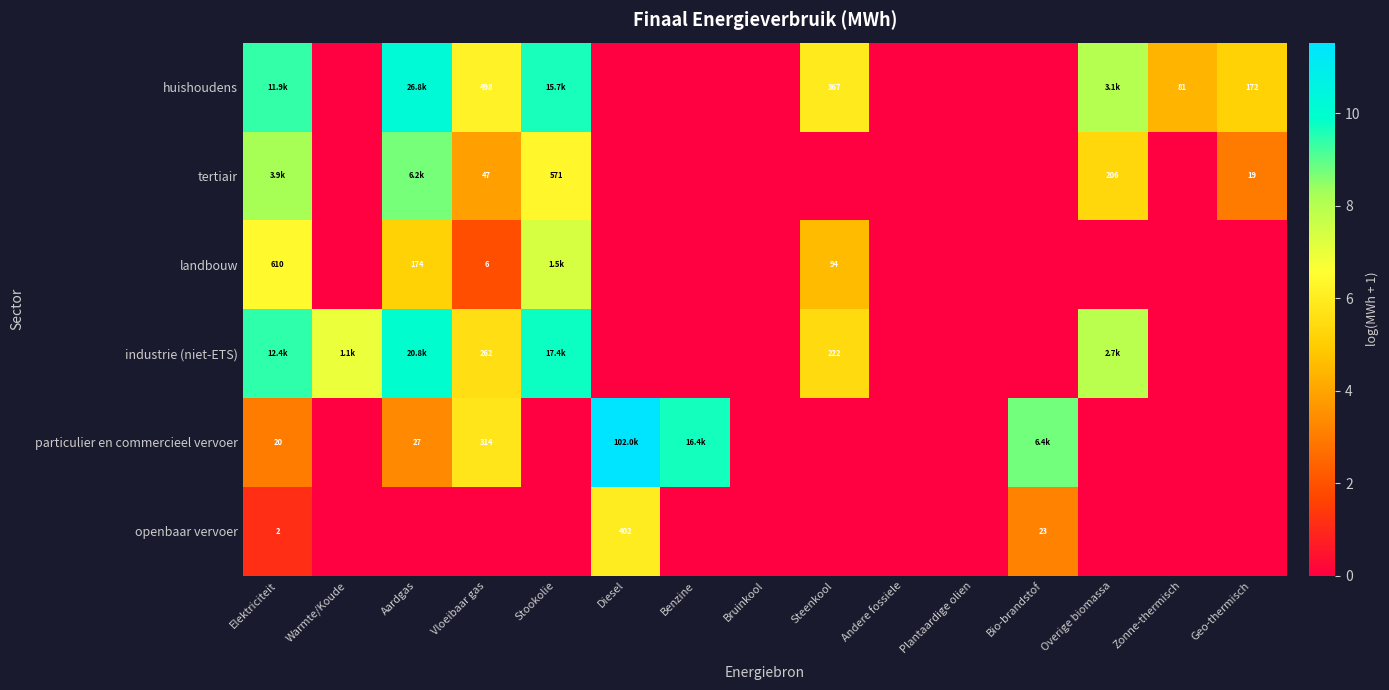

True or false: industrie (niet-ETS) has a value of 0.0 at Bruinkool.

True